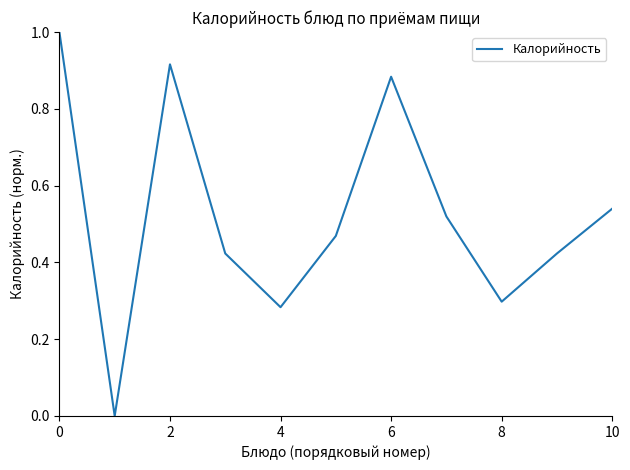

What is the greatest value displayed?

1.0